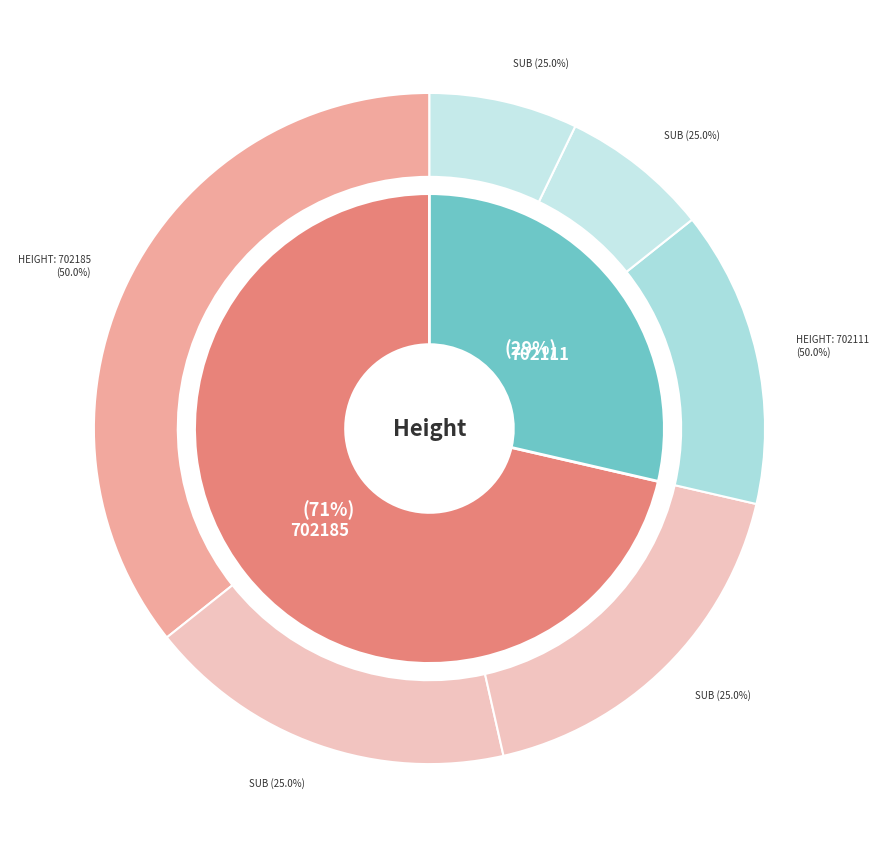

Is it true that 702185 is 71% of the pie?

True